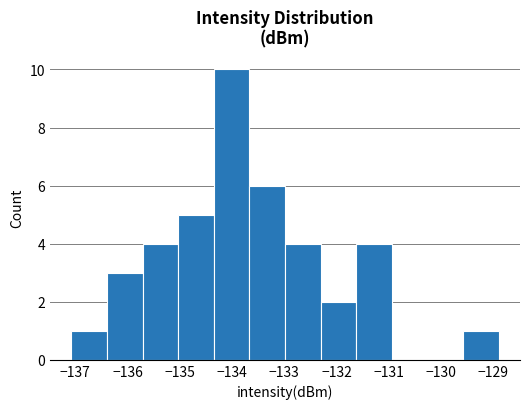

Reading left to right, transcribe this chart: for each bar, give the range it covers on the x-axis and its height. Neither the bar edges nor the heights are printed on the chart, so give them approximately, as read against the axes.

-137.1 to -136.4: 1
-136.4 to -135.7: 3
-135.7 to -135.0: 4
-135.0 to -134.4: 5
-134.4 to -133.7: 10
-133.7 to -133.0: 6
-133.0 to -132.3: 4
-132.3 to -131.6: 2
-131.6 to -130.9: 4
-130.9 to -130.3: 0
-130.3 to -129.6: 0
-129.6 to -128.9: 1